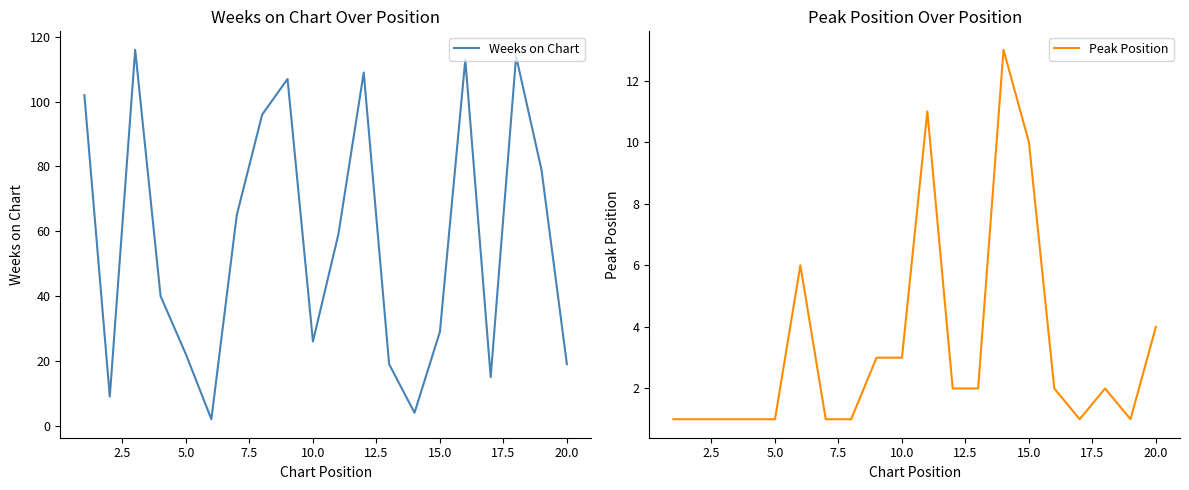

At how many categories does at least one series exceed 104?

5